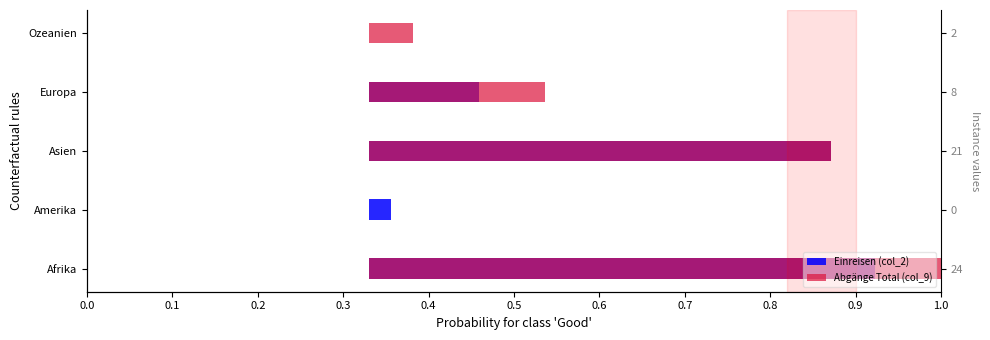

List the series in order of their overall mean, lowest first.

Einreisen (col_2), Abgänge Total (col_9)